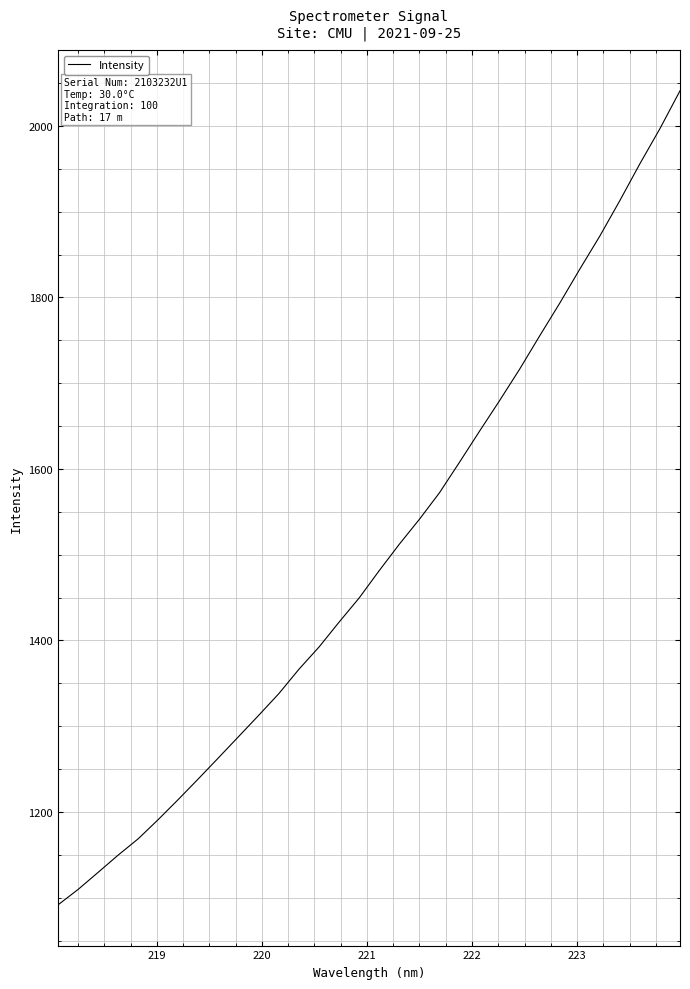

What is the smallest value displayed?

1091.6